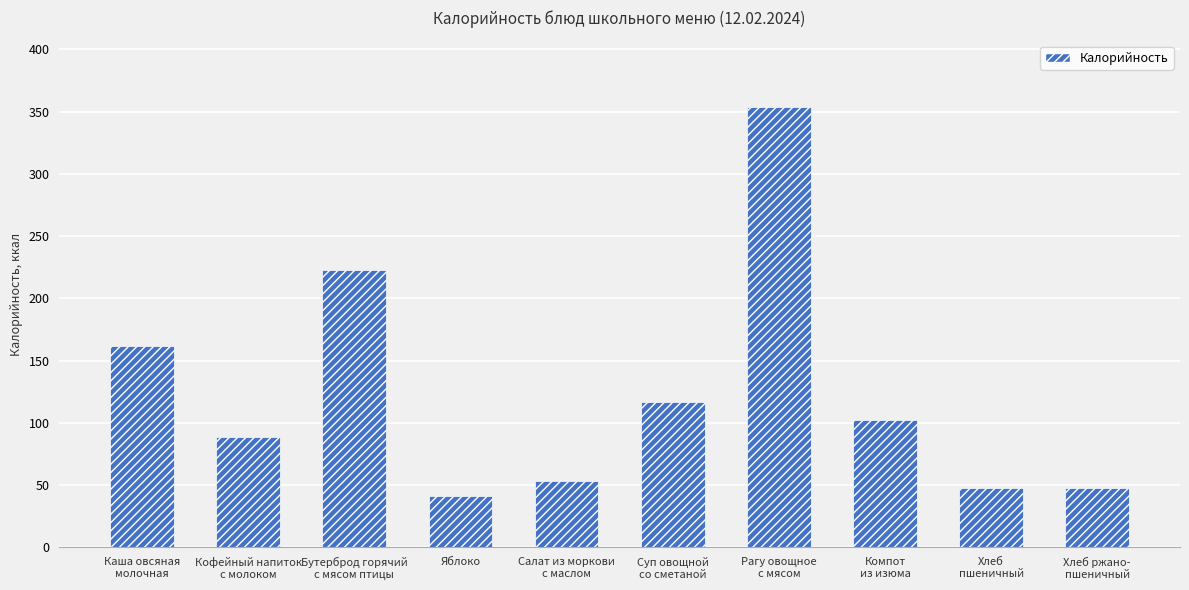

What position from the right is Компот
из изюма?

3